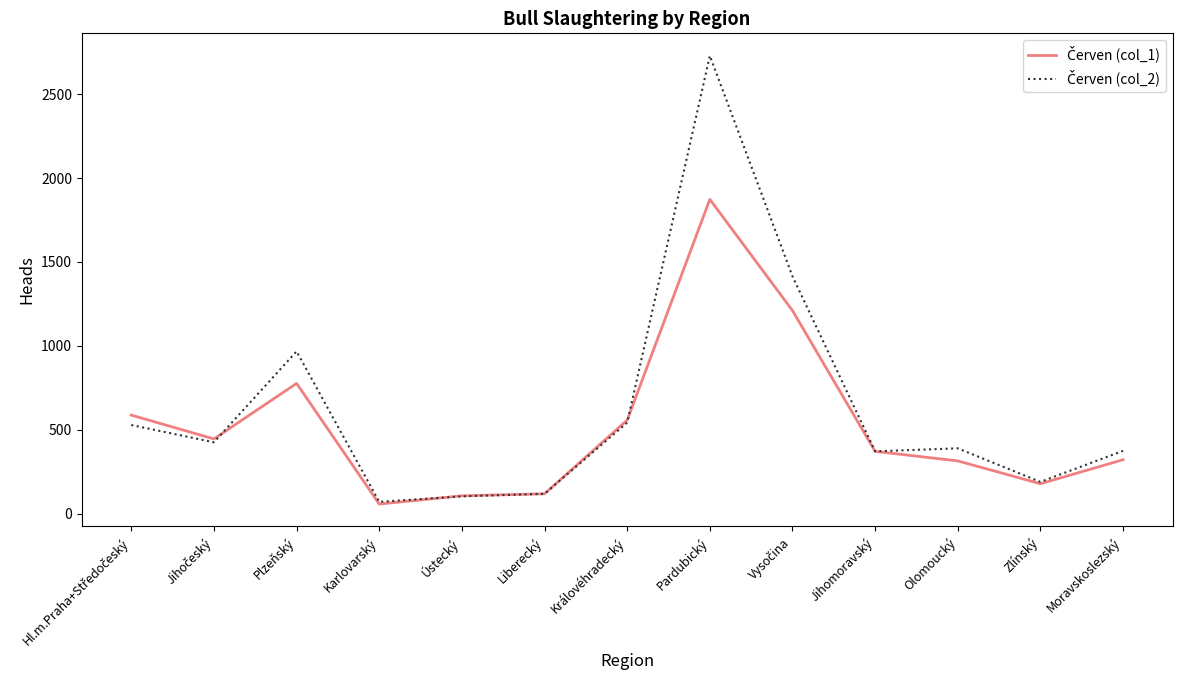

What is the greatest value displayed?

2729